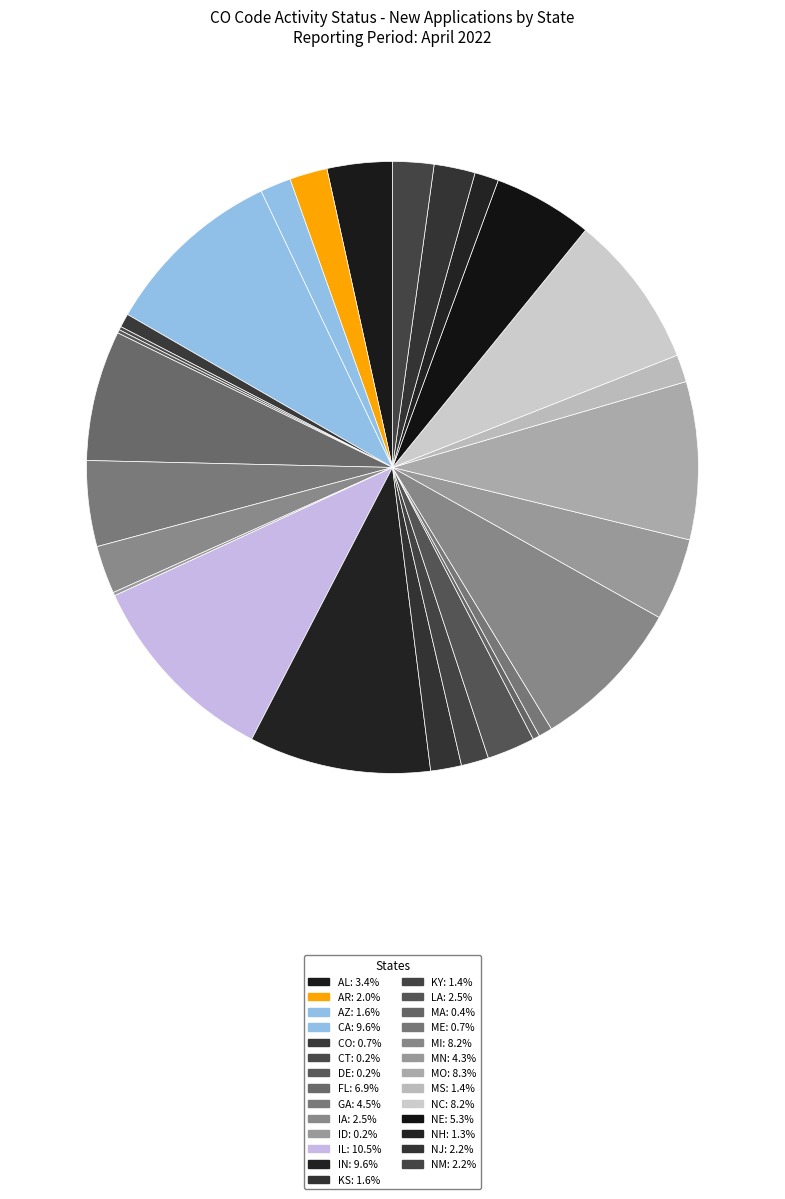

Does any single category account for the majority?

No